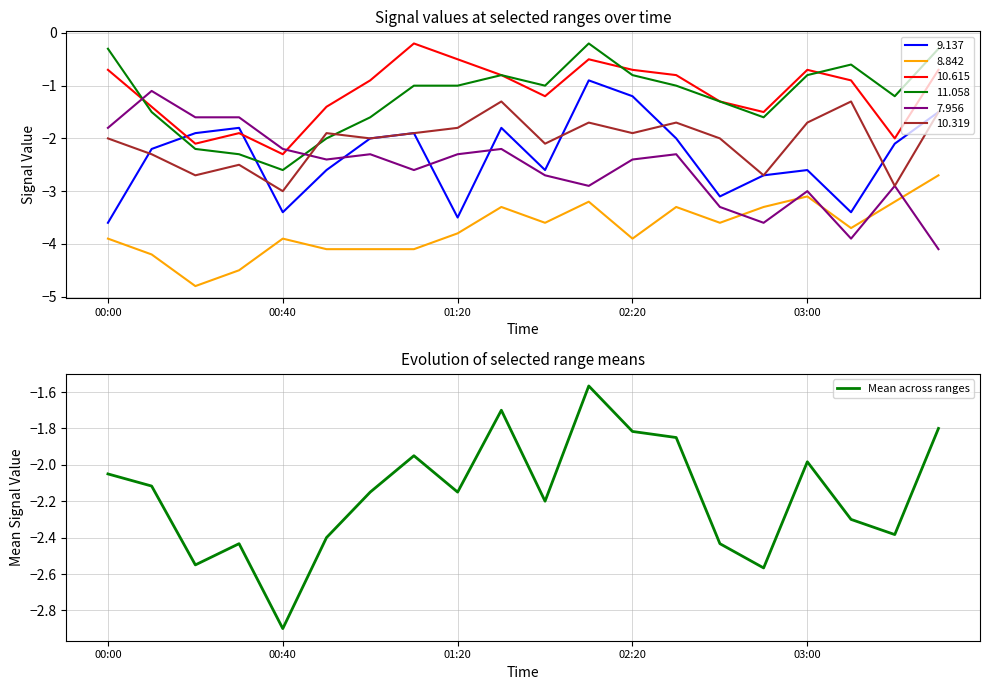

Which category has the lowest value in the Mean across ranges series?

00:40